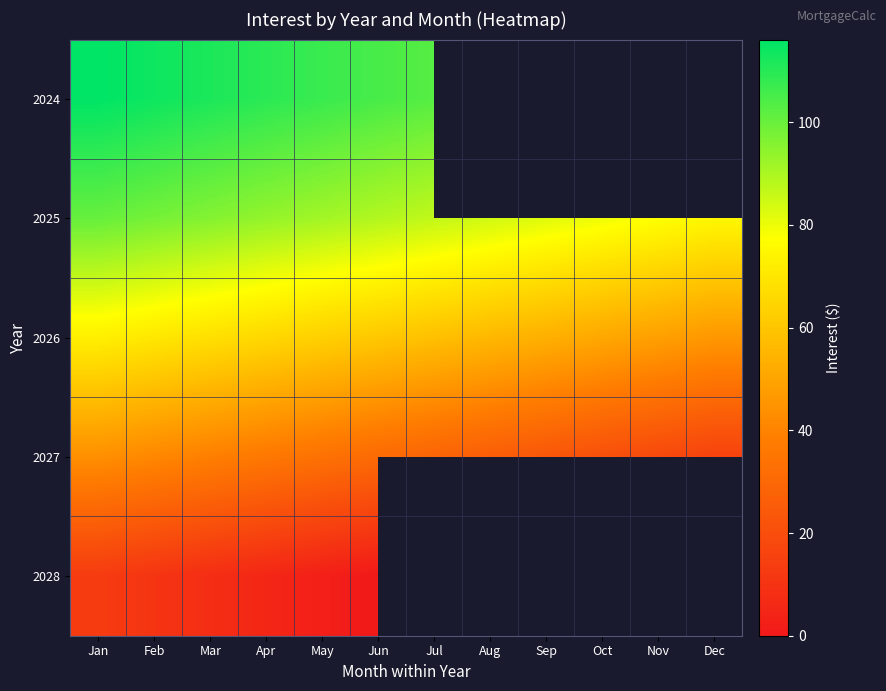

Count the number of categories in the chart.

12